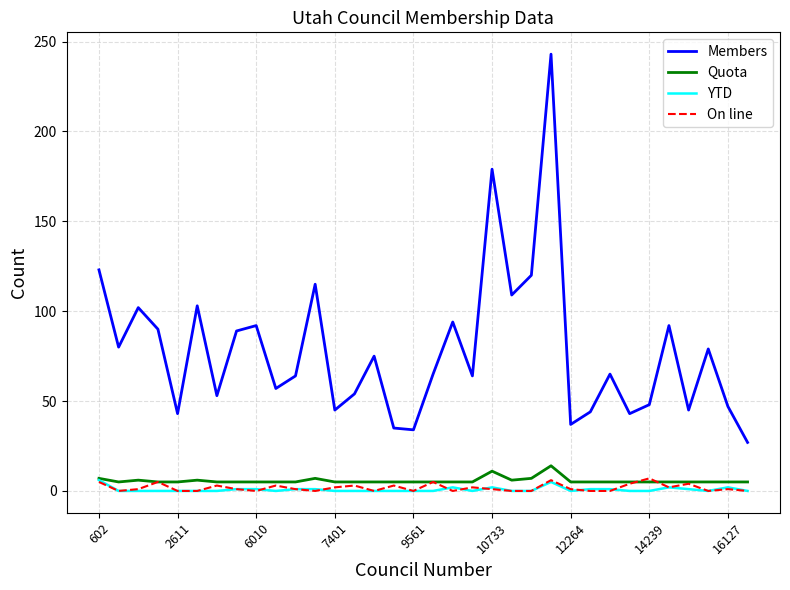

Which series has the widest spread of values?

Members